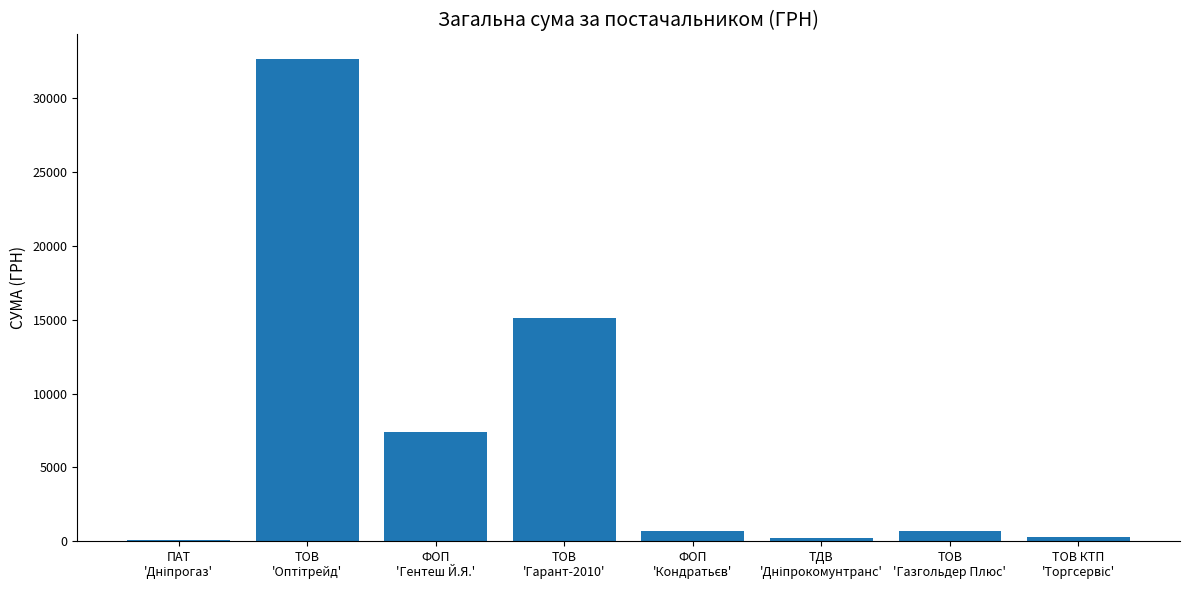

What is the sum of all values?

57175.0